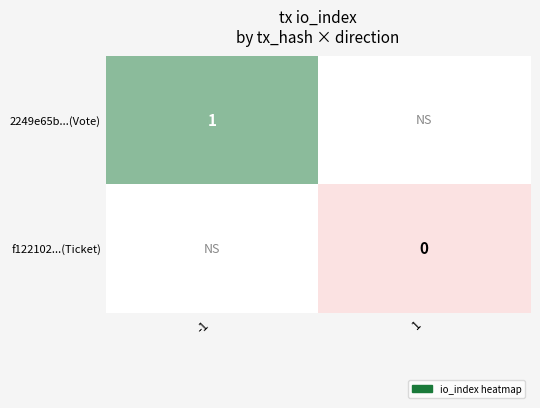

At which category does the chart reach its minimum across all series?

1